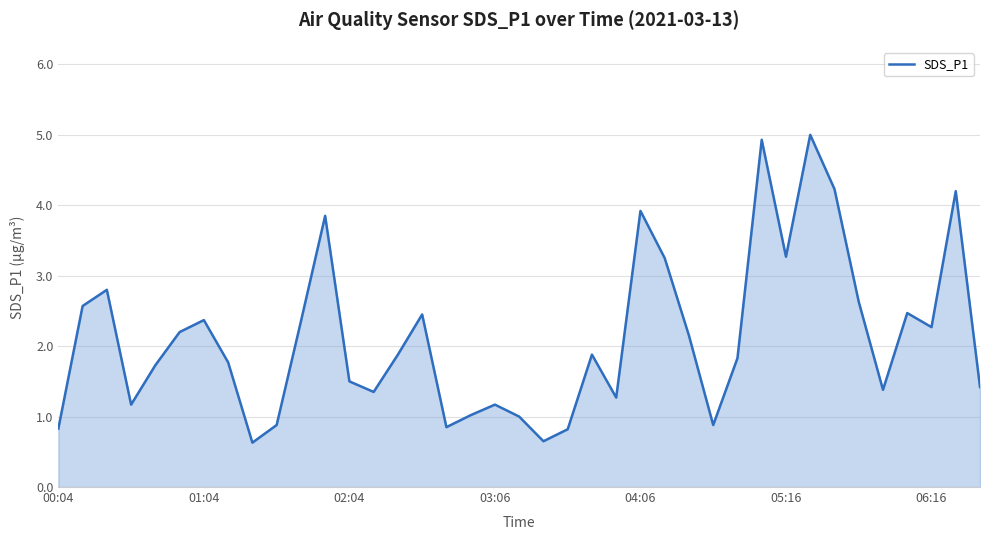

What is the minimum value shown in the chart?

0.6